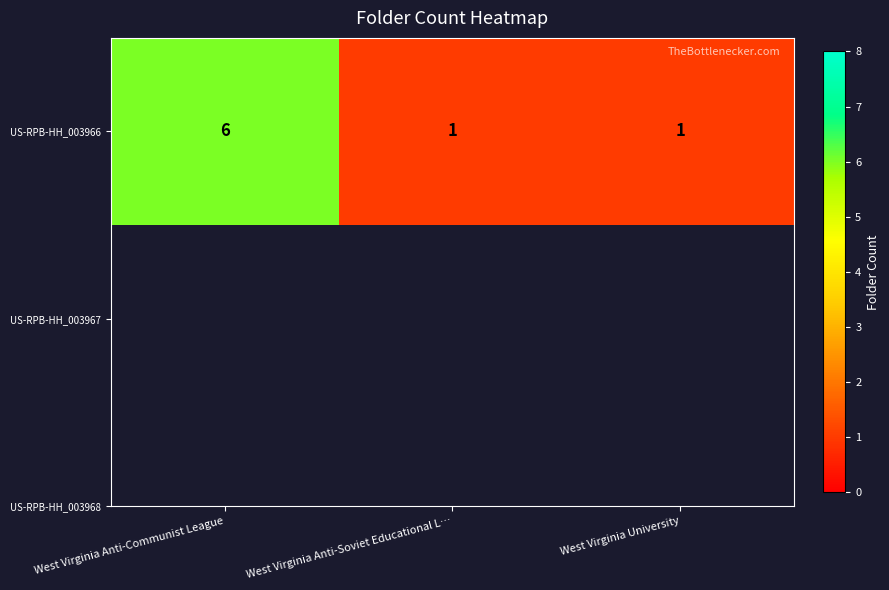

Rank the categories by value from lowest to highest.

West Virginia Anti-Soviet Educational L…, West Virginia University, West Virginia Anti-Communist League